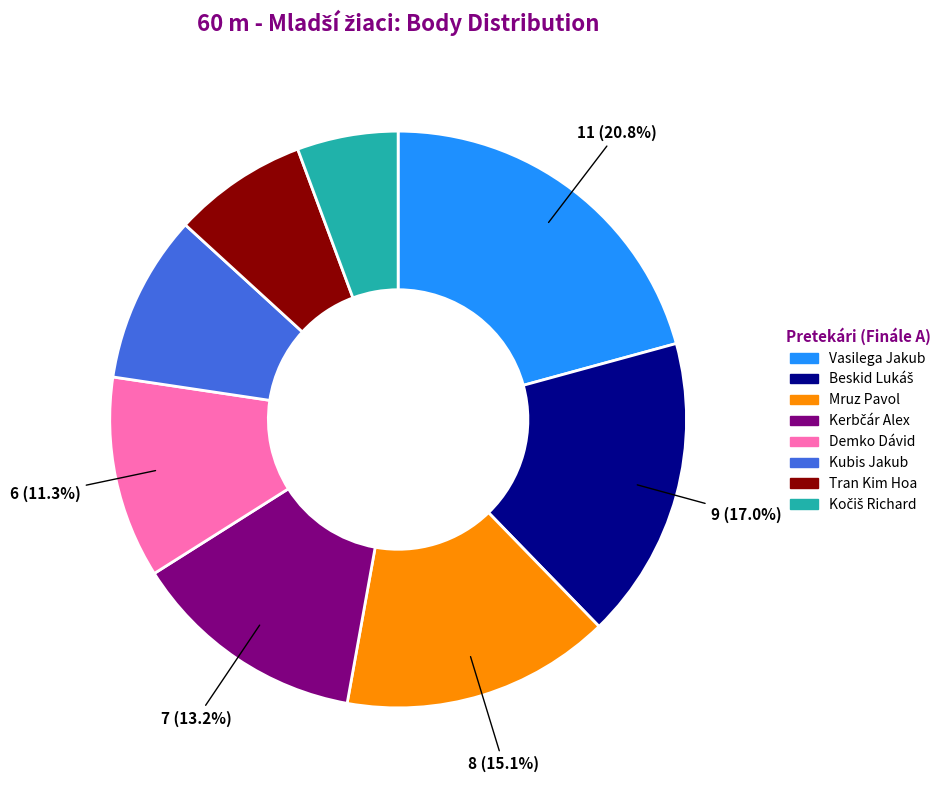

What portion of the pie excludes Mruz Pavol?

84.9%